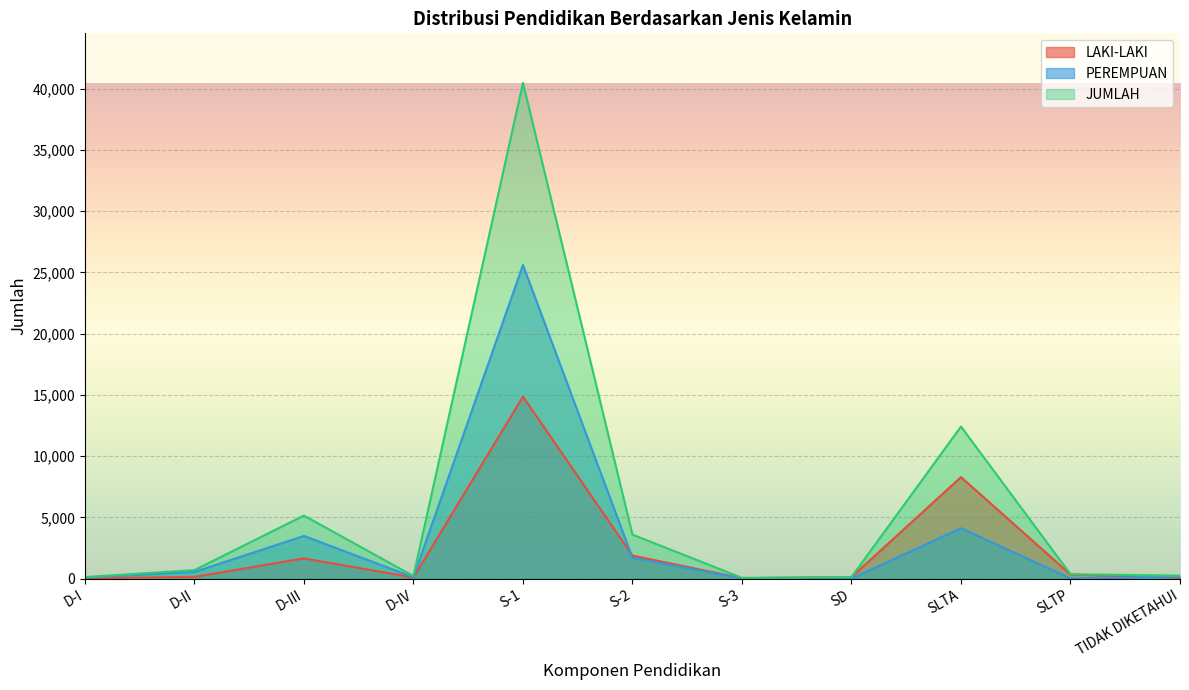

What is the value of the LAKI-LAKI point at the 10th from the left?

347